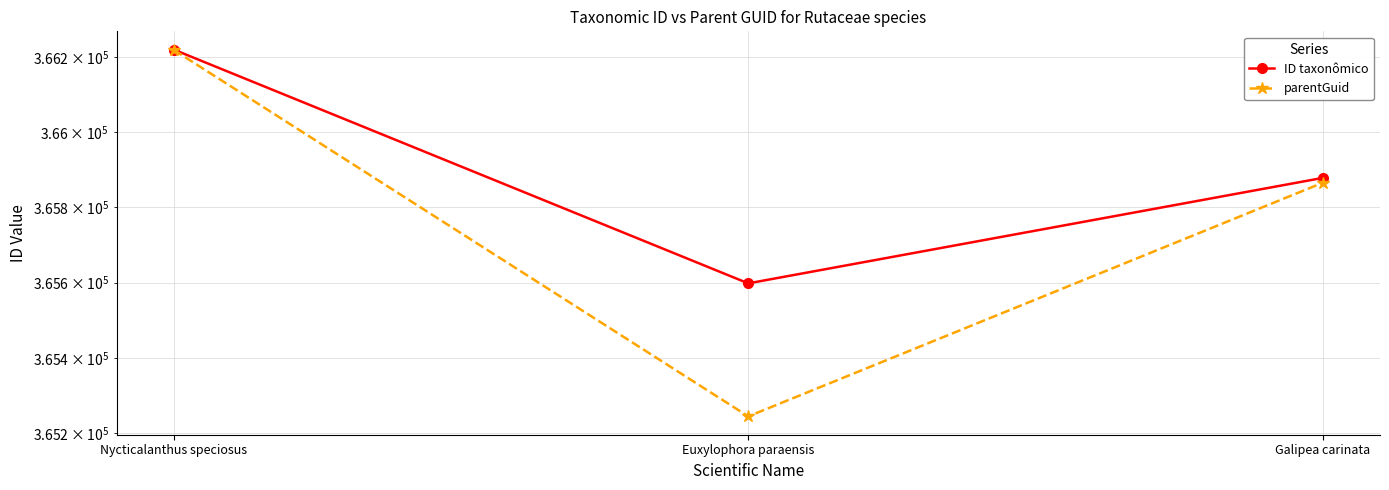

What is the average value of the parentGuid series?

365776